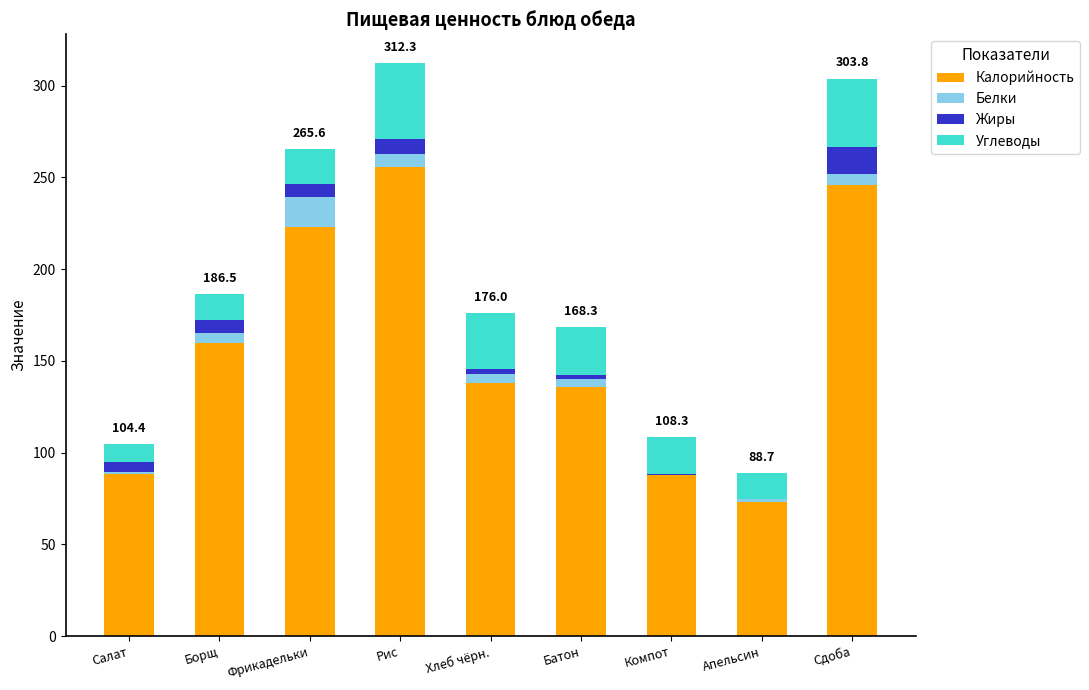

What are all the series names shown in the legend?

Калорийность, Белки, Жиры, Углеводы